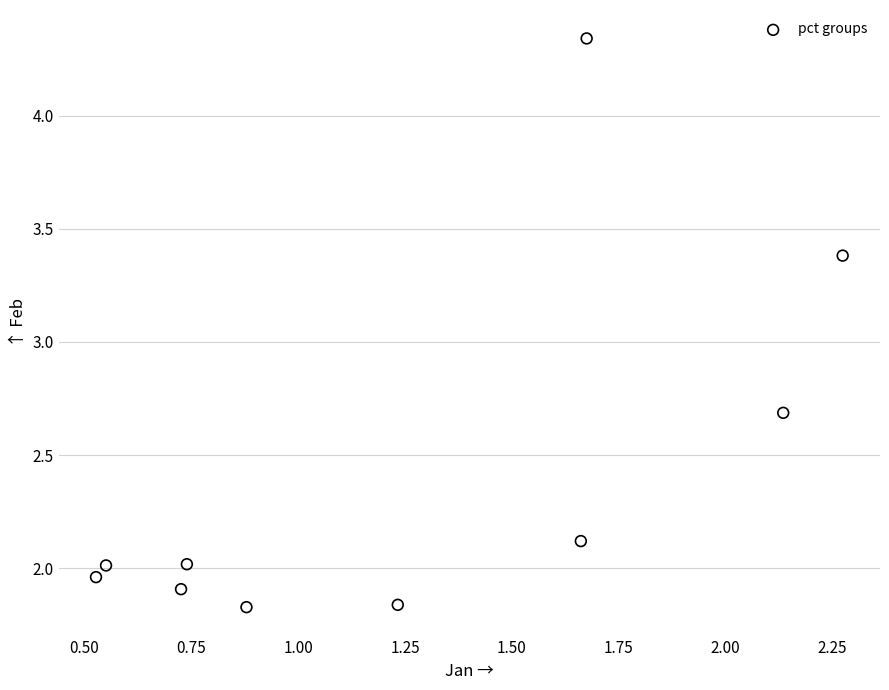

What Y value in the scatter plot is closest to 3?

2.7